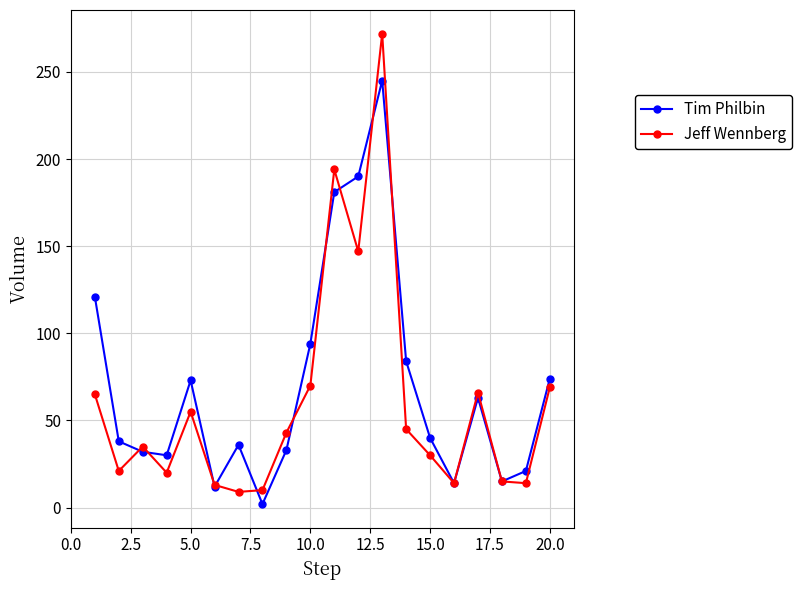

Which series has the largest total across all categories?

Tim Philbin